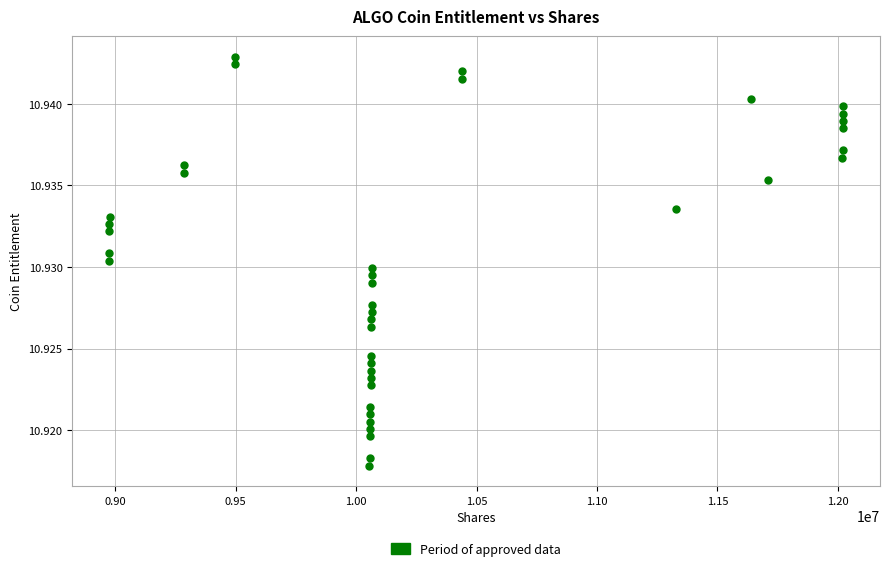

What is the range of X values (max minus min)?

3049022.0